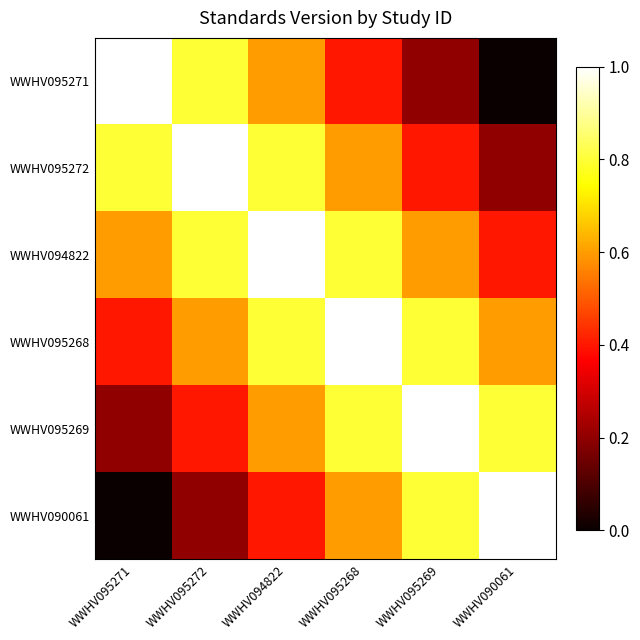

Reading left to right, list all the values displayed in this chart.

WWHV095271: WWHV095271=1.0	WWHV095272=0.8	WWHV094822=0.6	WWHV095268=0.4	WWHV095269=0.2	WWHV090061=0.0
WWHV095272: WWHV095271=0.8	WWHV095272=1.0	WWHV094822=0.8	WWHV095268=0.6	WWHV095269=0.4	WWHV090061=0.2
WWHV094822: WWHV095271=0.6	WWHV095272=0.8	WWHV094822=1.0	WWHV095268=0.8	WWHV095269=0.6	WWHV090061=0.4
WWHV095268: WWHV095271=0.4	WWHV095272=0.6	WWHV094822=0.8	WWHV095268=1.0	WWHV095269=0.8	WWHV090061=0.6
WWHV095269: WWHV095271=0.2	WWHV095272=0.4	WWHV094822=0.6	WWHV095268=0.8	WWHV095269=1.0	WWHV090061=0.8
WWHV090061: WWHV095271=0.0	WWHV095272=0.2	WWHV094822=0.4	WWHV095268=0.6	WWHV095269=0.8	WWHV090061=1.0